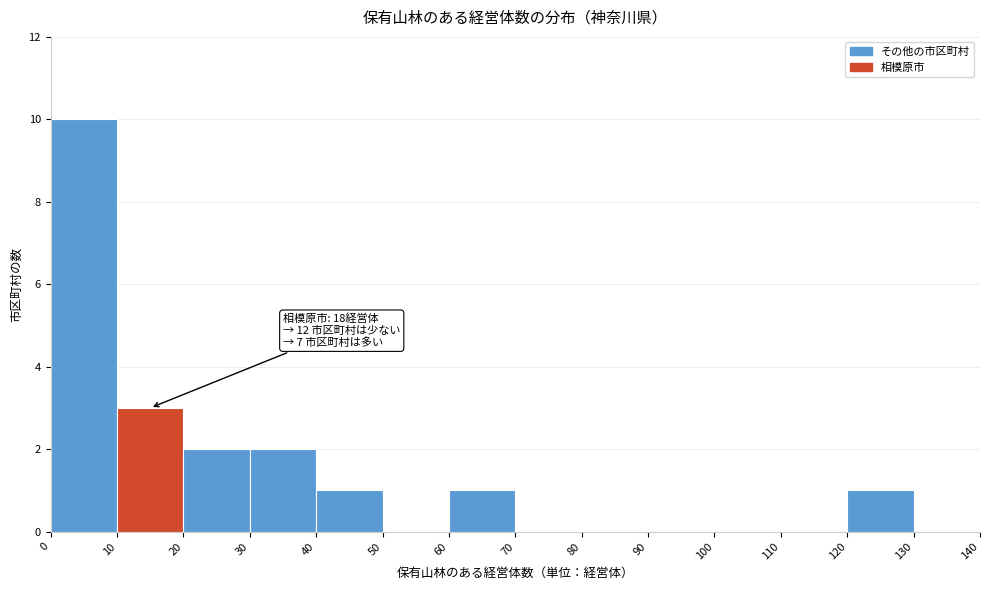

Over which range of the x-axis is the bar tallest?

0 to 10